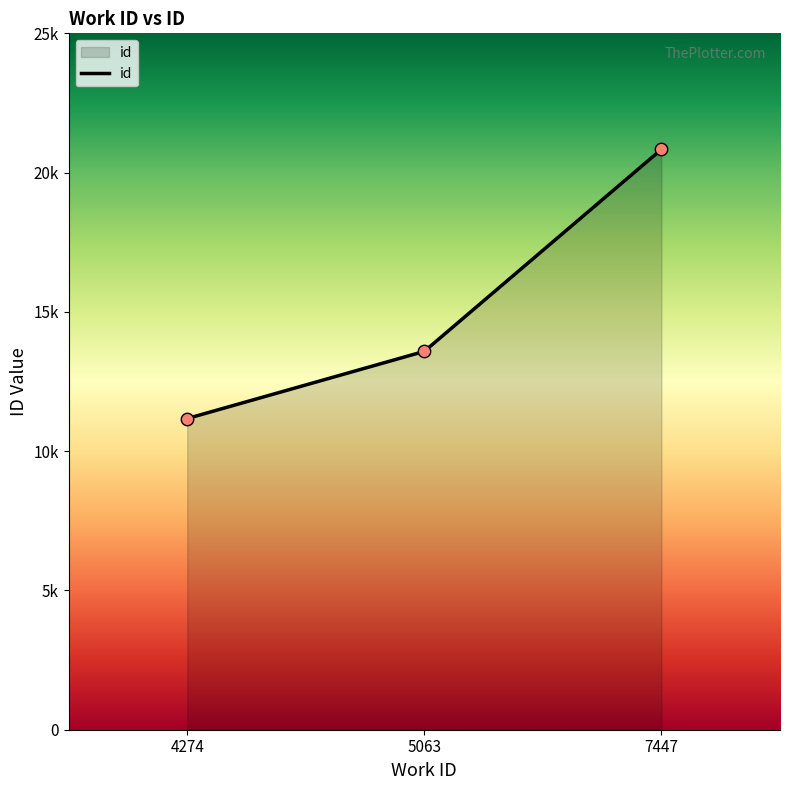

Which has a higher value, 5063 or 7447?

7447